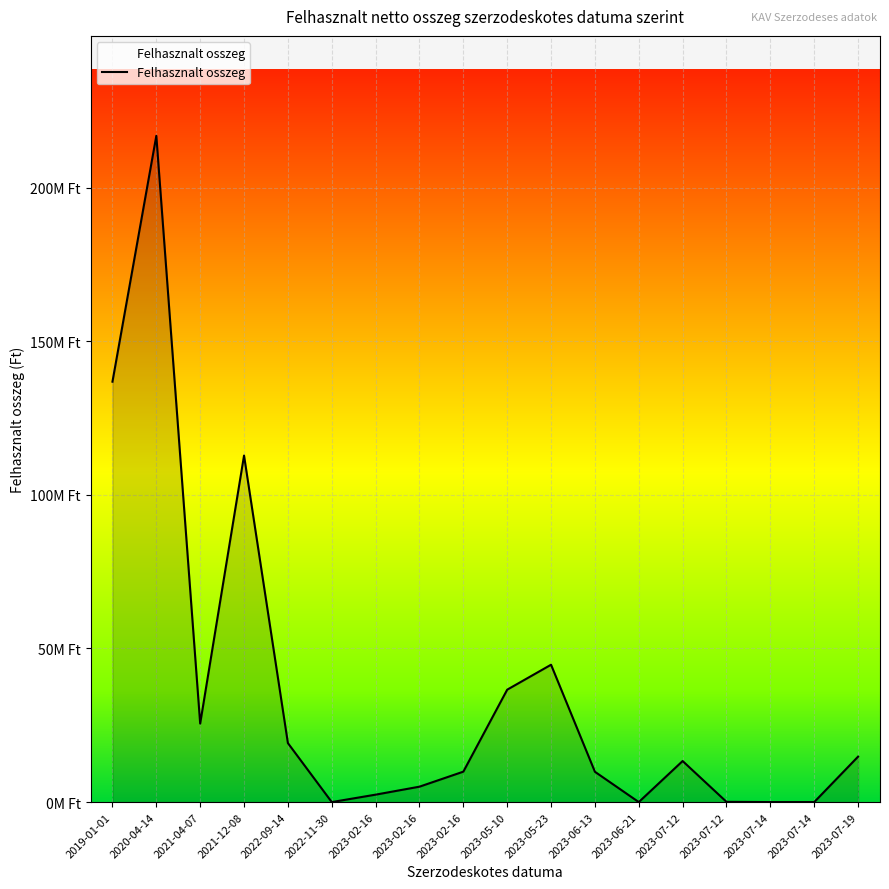

Is this an area chart (filled region under the line)?

Yes